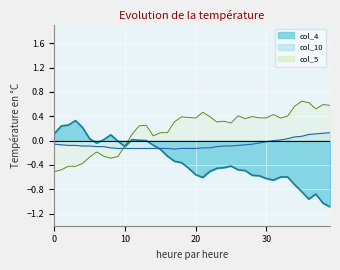

What is the difference between the maximum and second lowest values in the col_5 series?

1.1